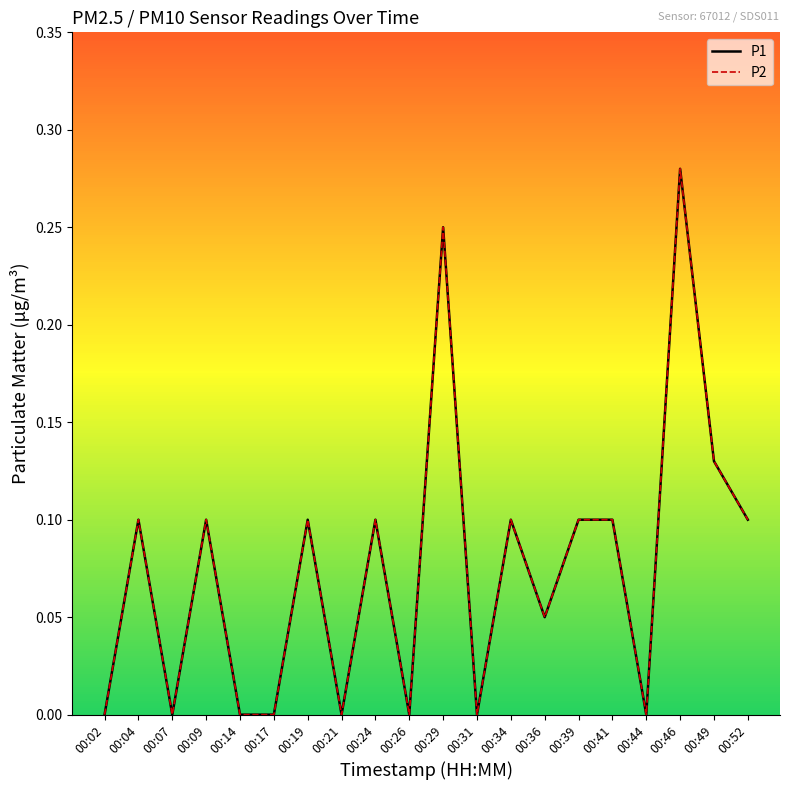

How many interior local valleys does the P2 series have?

6